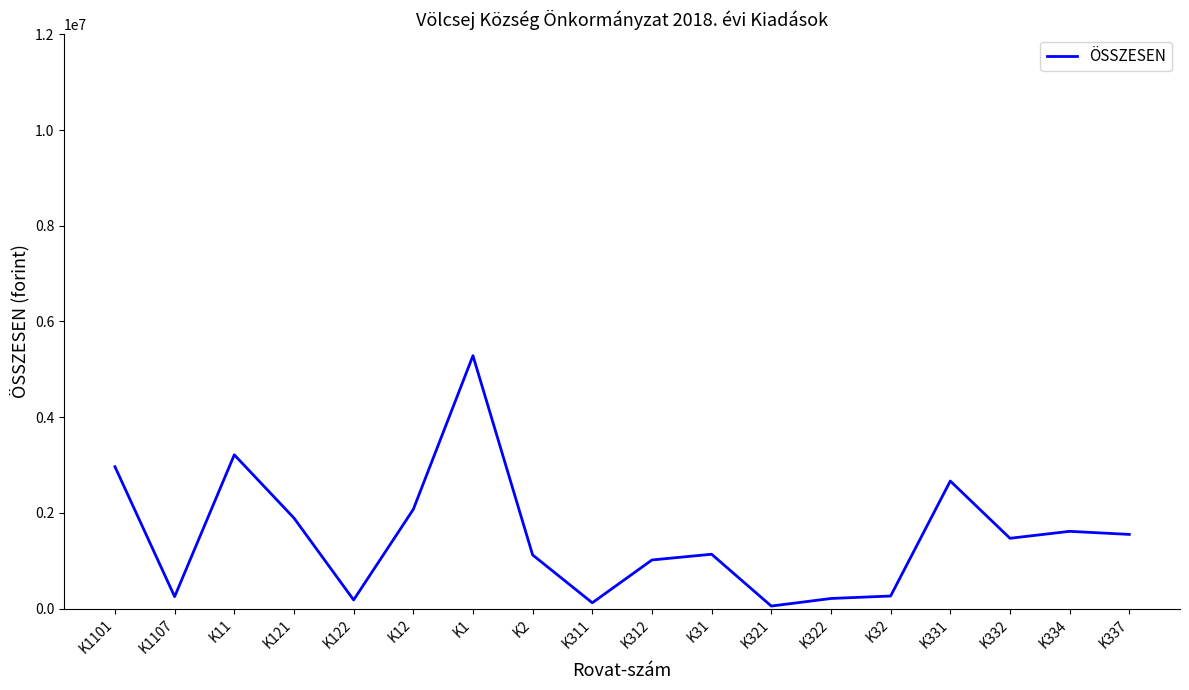

What is the ratio of the value at K337 to the value at K1107?

6.2